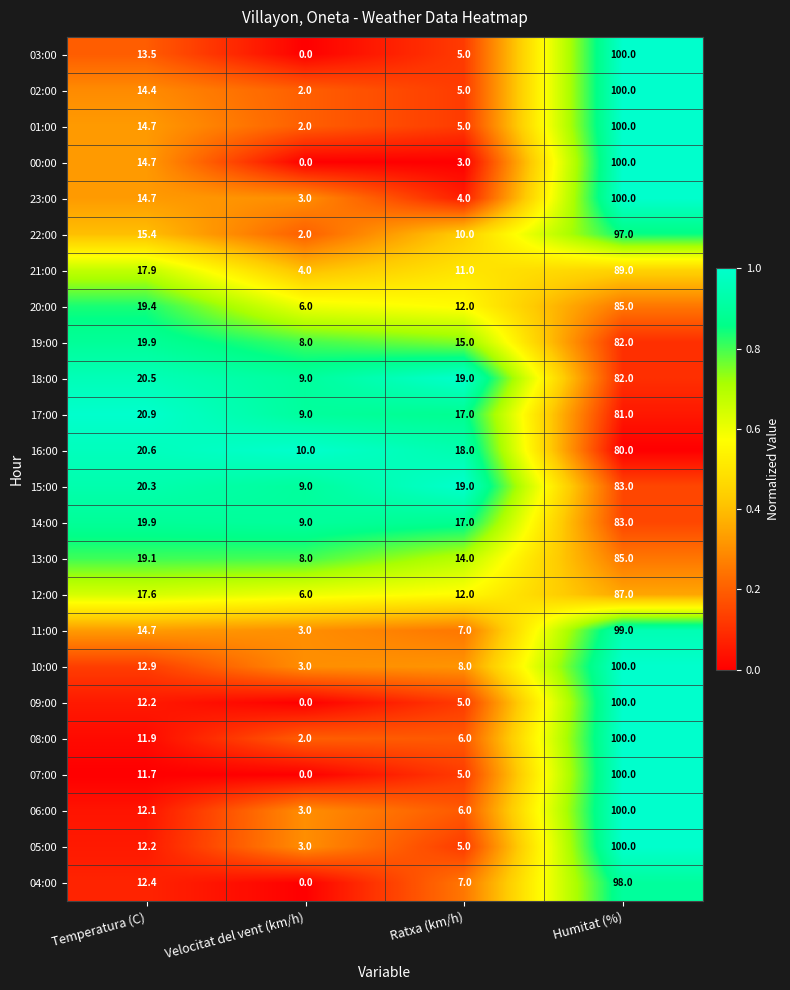

What is the average value of the 08:00 series?

30.0